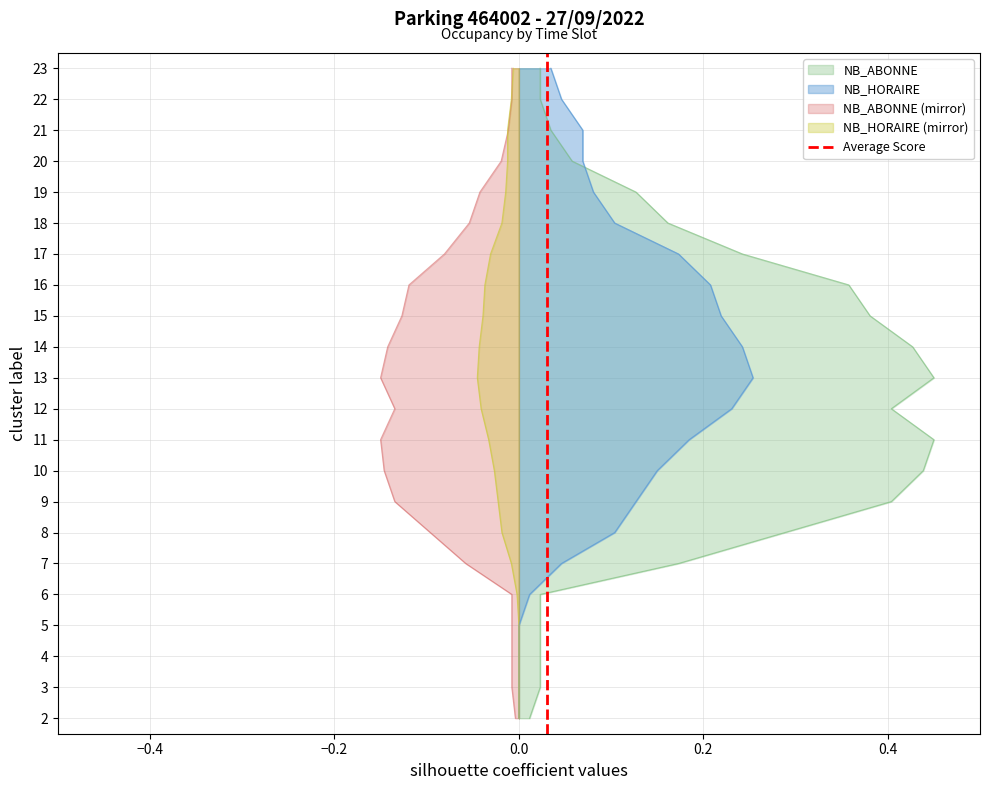

Does the chart have visible grid lines?

Yes